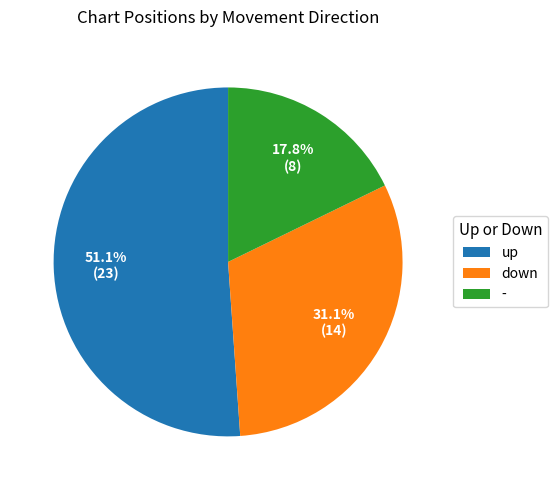

What percentage is NOT represented by down?

68.9%